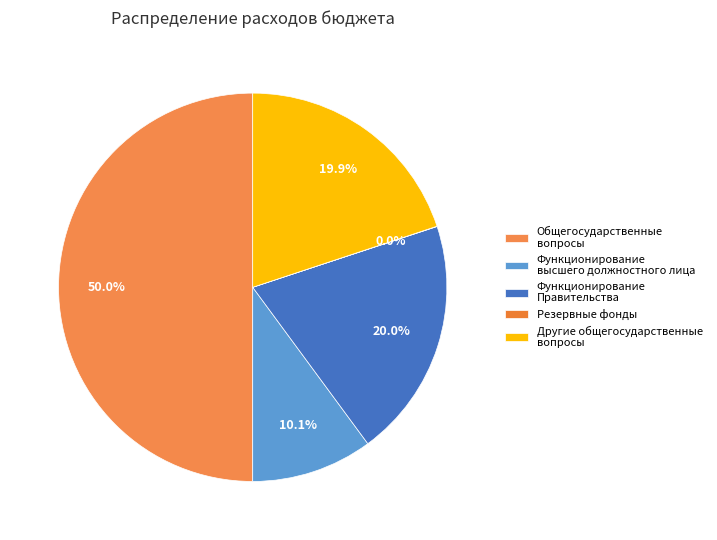

To the nearest percent, what is the difference between the largest and smallest slice percentages?

50%